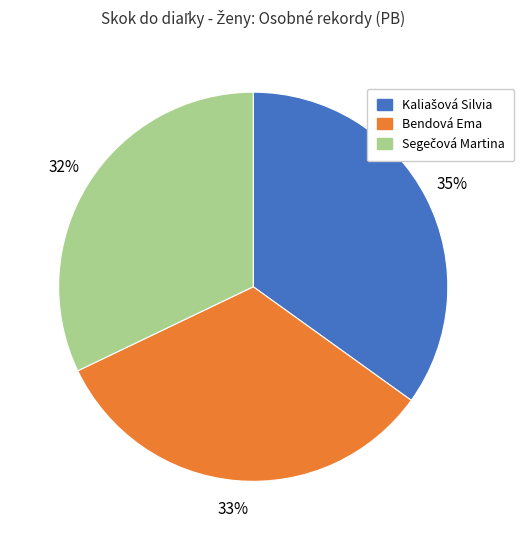

Is there a majority slice in this chart?

No